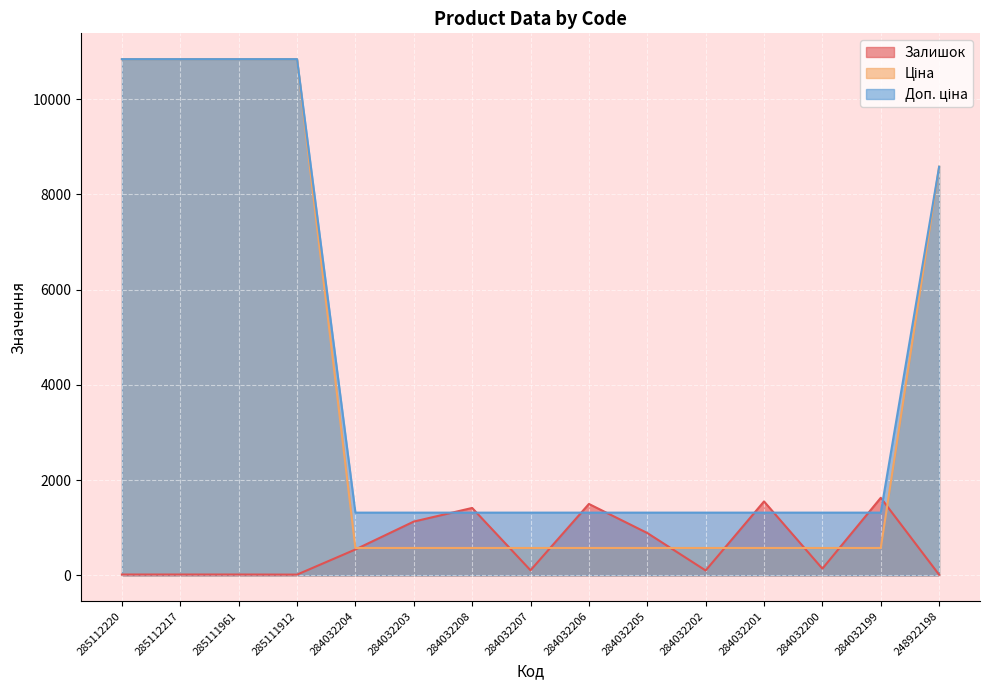

Where do Залишок and Доп. ціна first cross each other?

284032203 and 284032208